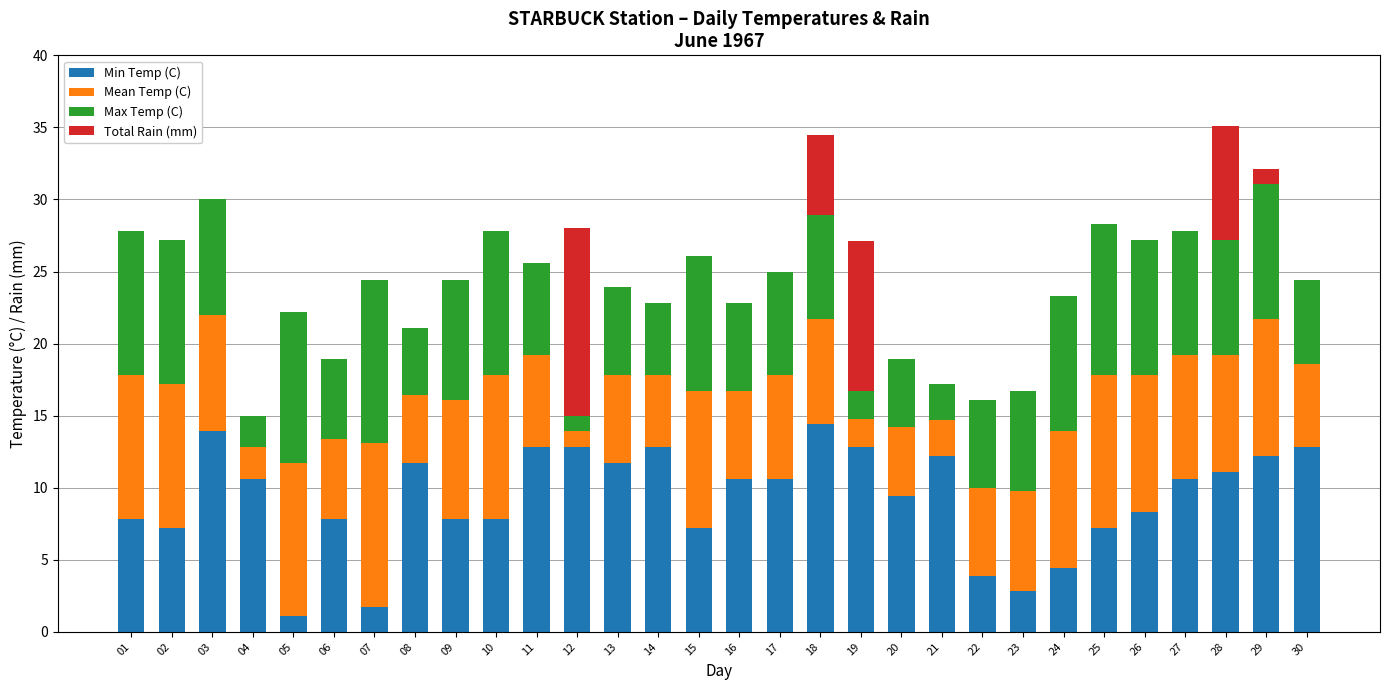

True or false: Min Temp (C) has a value of 14.4 at 18.

True